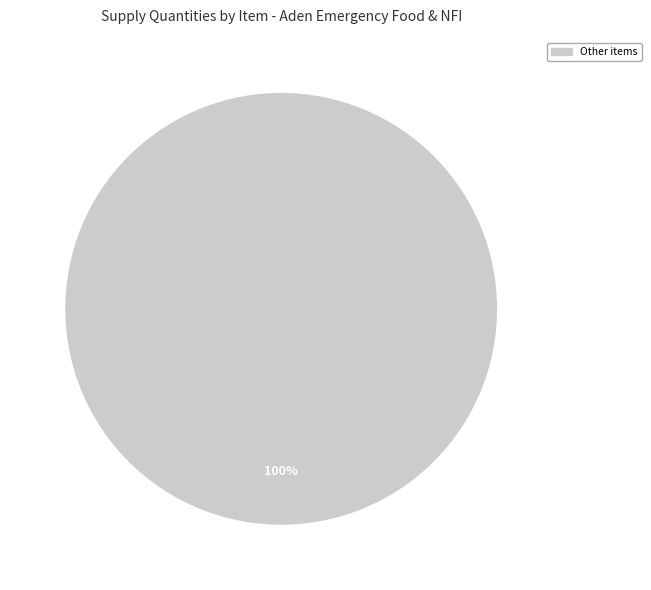

Is there any slice that represents more than half of the pie?

Yes